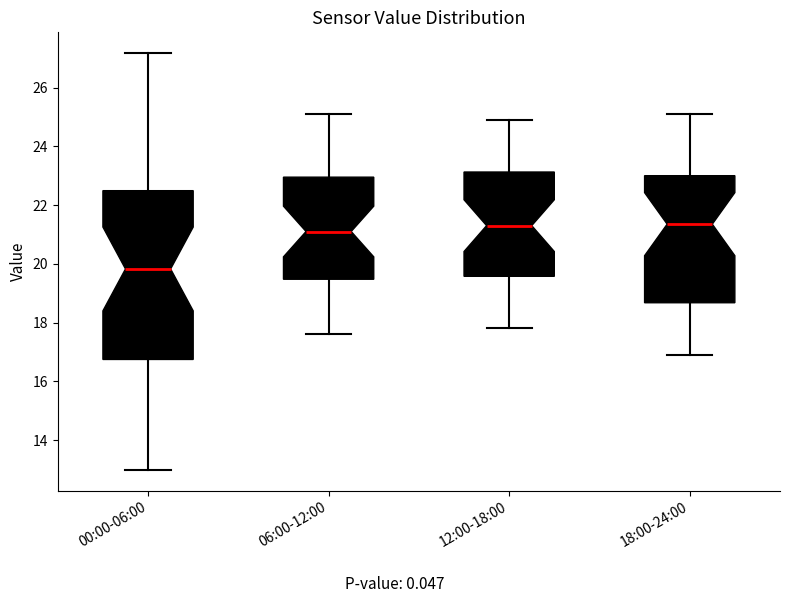

Reading left to right, read every box against the y-axis: the position of its median line, the range the box covers, and the ends of its whiskers. The values are not printed on the chart, so give them approximately, as read against the axis.

00:00-06:00: median 19.8, box 16.8 to 22.4, whiskers 13.0 to 27.2
06:00-12:00: median 21.2, box 19.4 to 23.0, whiskers 17.6 to 25.2
12:00-18:00: median 21.4, box 19.6 to 23.2, whiskers 17.8 to 25.0
18:00-24:00: median 21.4, box 18.6 to 23.0, whiskers 17.0 to 25.2